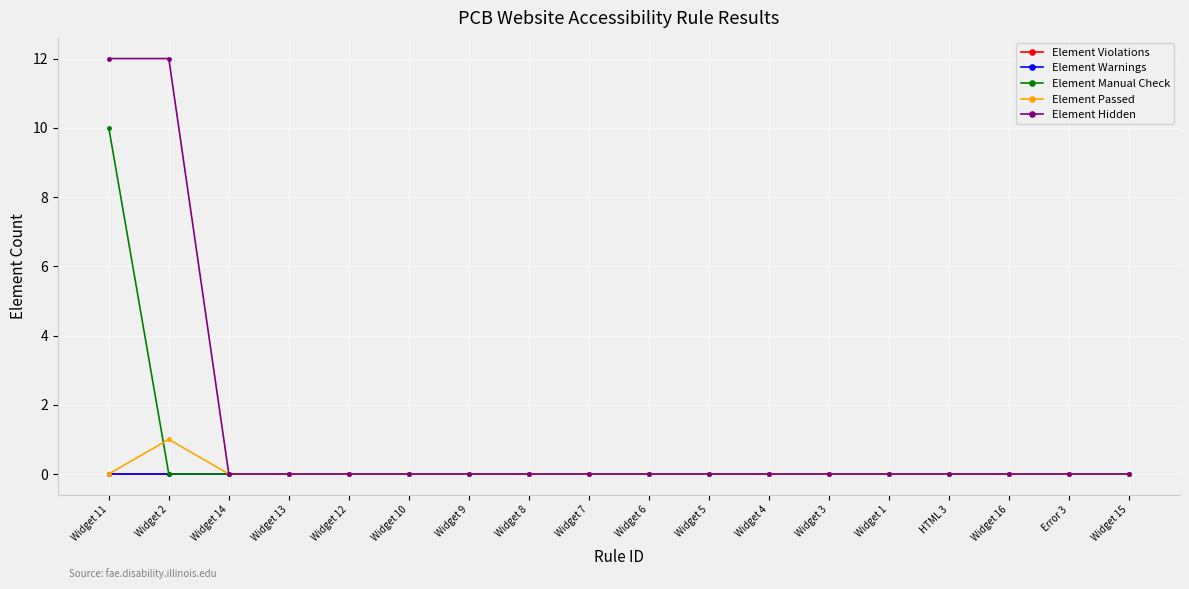

Is this an area chart (filled region under the line)?

No